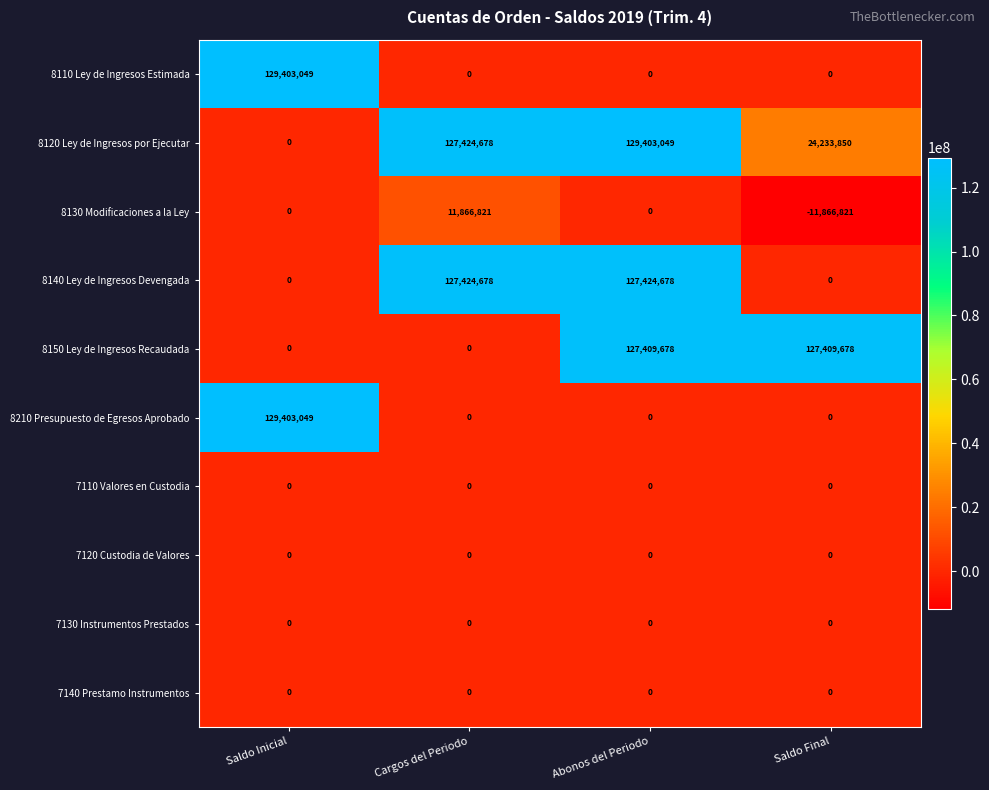

What is the sum of the 8120 Ley de Ingresos por Ejecutar values at Abonos del Periodo and Saldo Final?

153636899